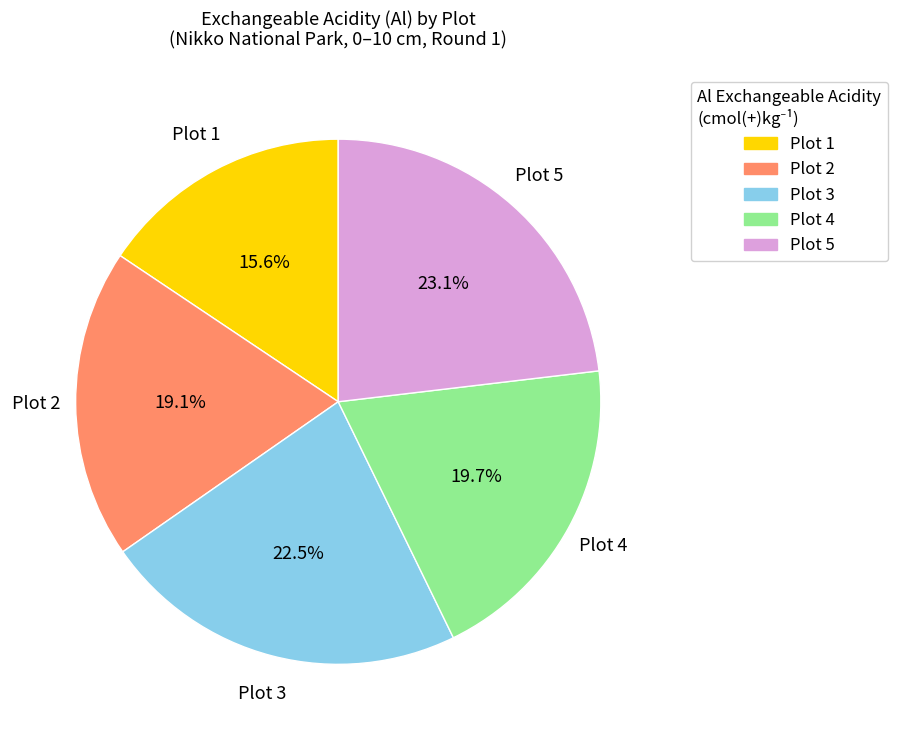

Between Plot 1 and Plot 5, which is larger?

Plot 5